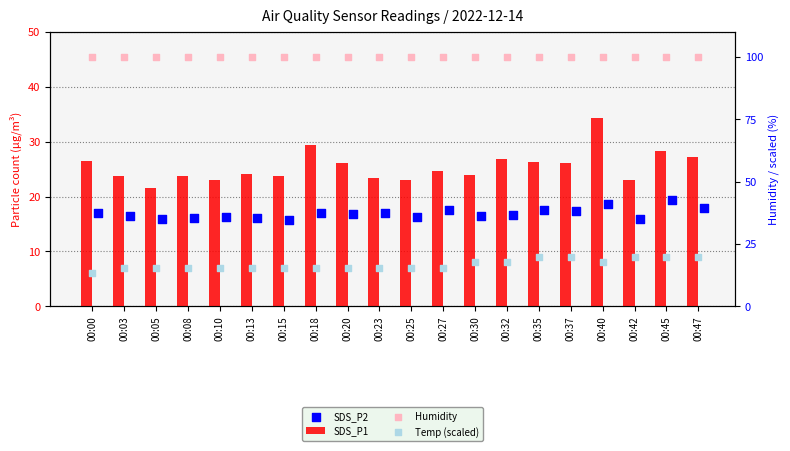

At how many categories does at least one series exceed 56?

20